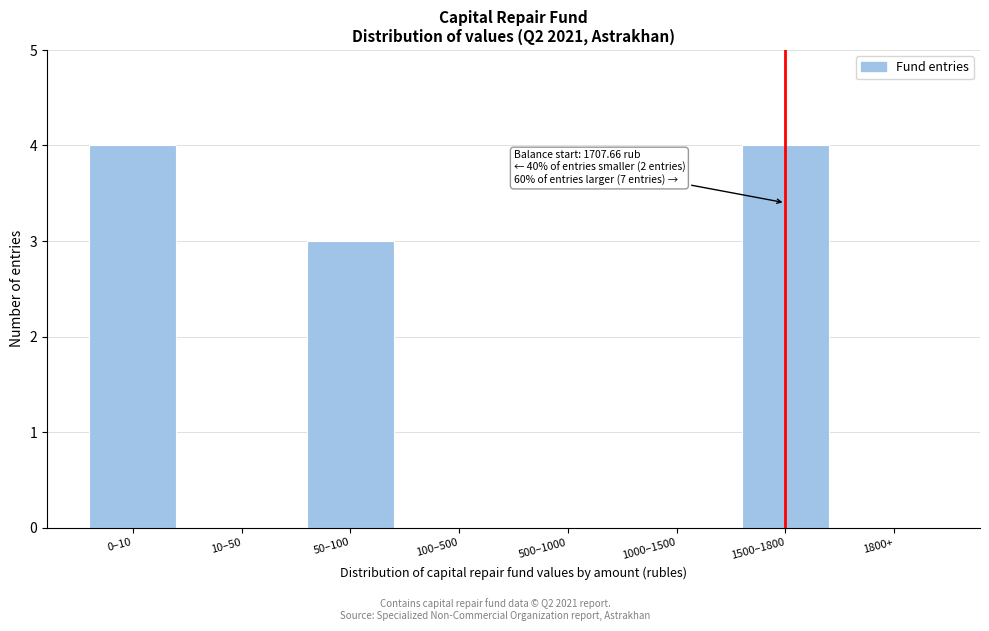

Reading right to left, list all the values displayed in this chart.

1800+=0	1500–1800=4	1000–1500=0	500–1000=0	100–500=0	50–100=3	10–50=0	0–10=4